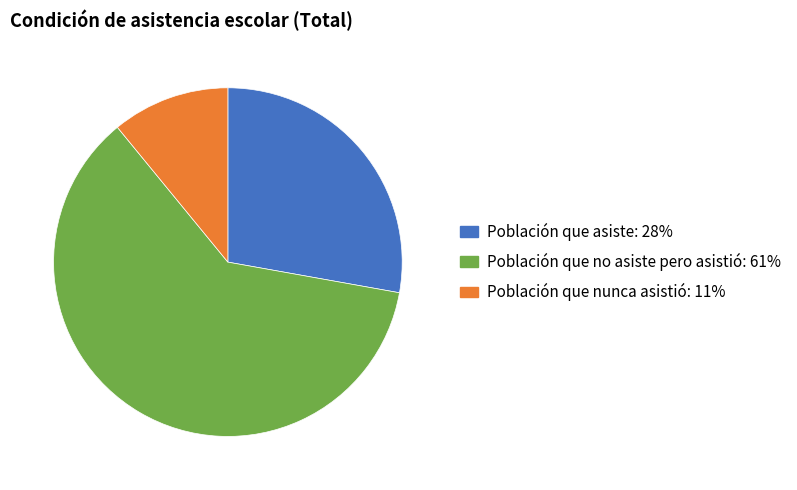

Is Población que nunca asistió the majority of the pie?

No